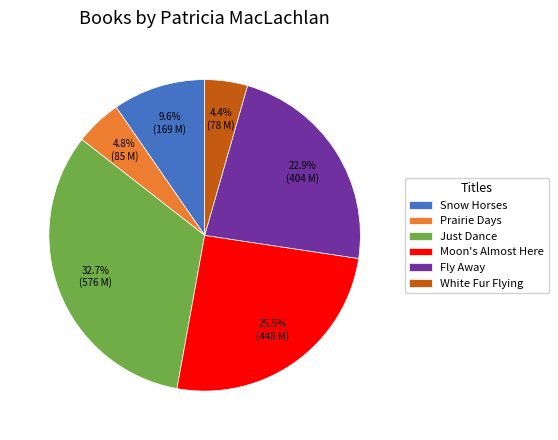

Which category has the biggest portion of the pie?

Just Dance